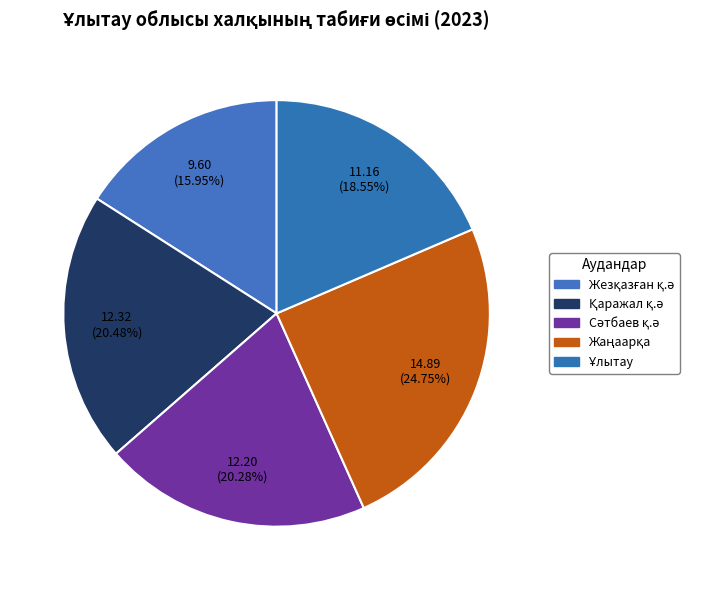

How many slices are in this pie chart?

5